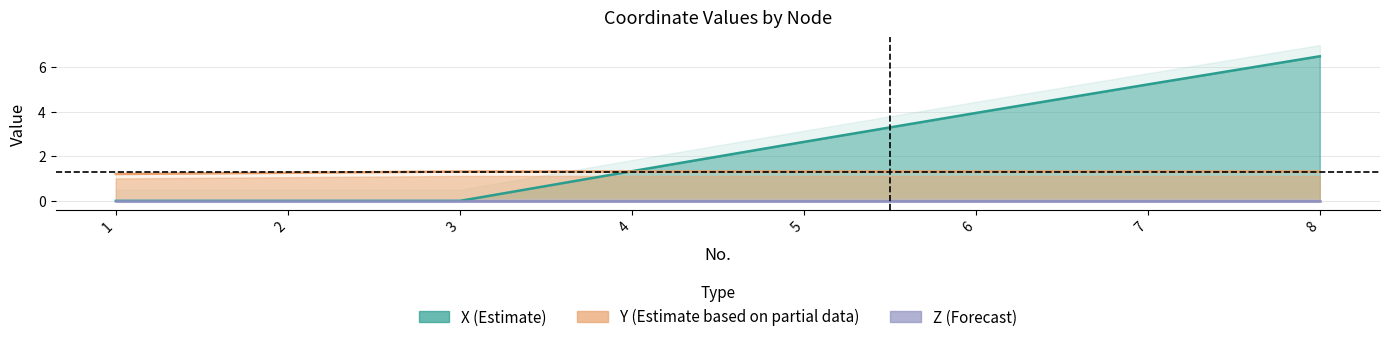

True or false: Y has more than 2 interior local peaks.

False